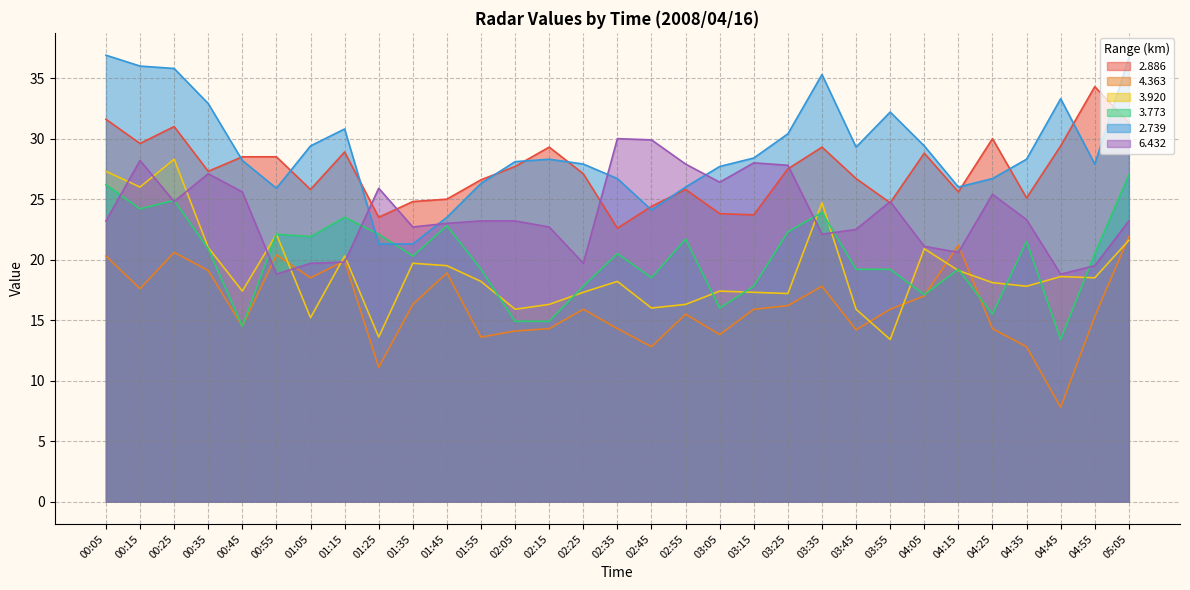

True or false: 2.886 and 4.363 cross at least once.

False